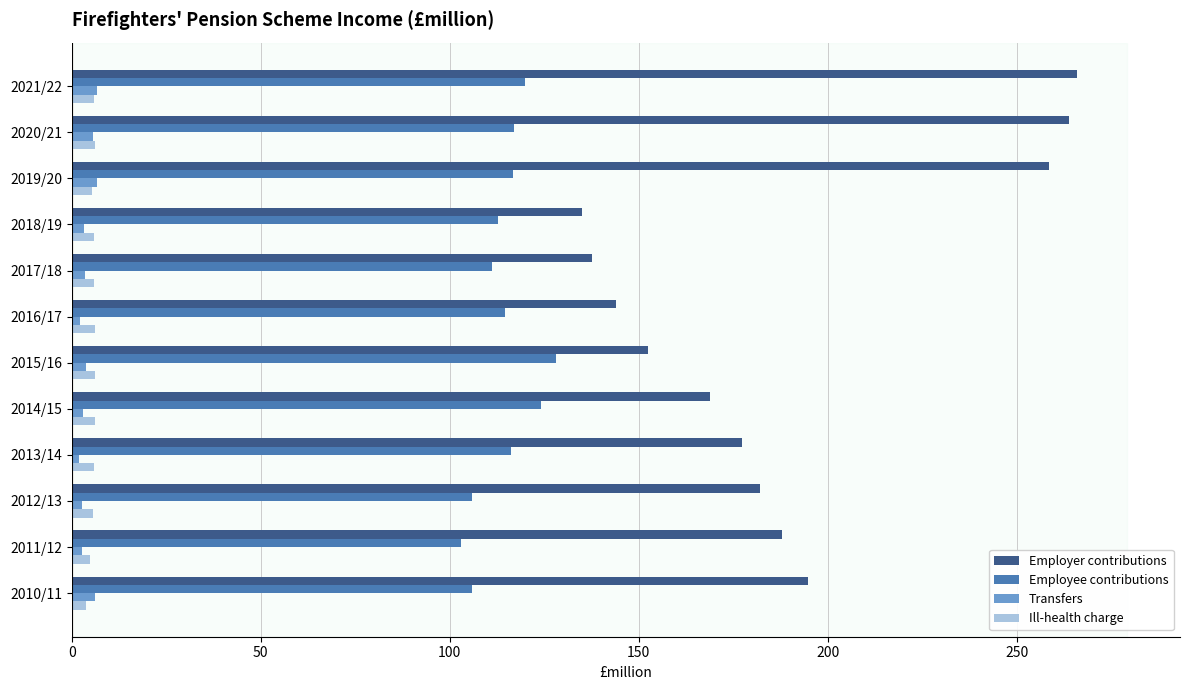

Which category has the lowest value in the Employer contributions series?

2018/19